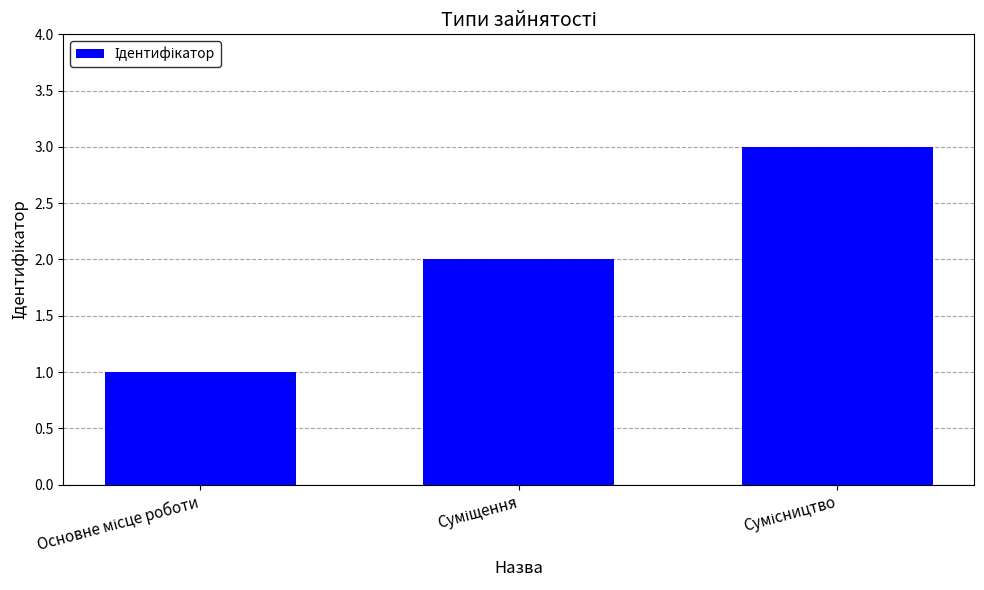

What is the sum of all values?

6